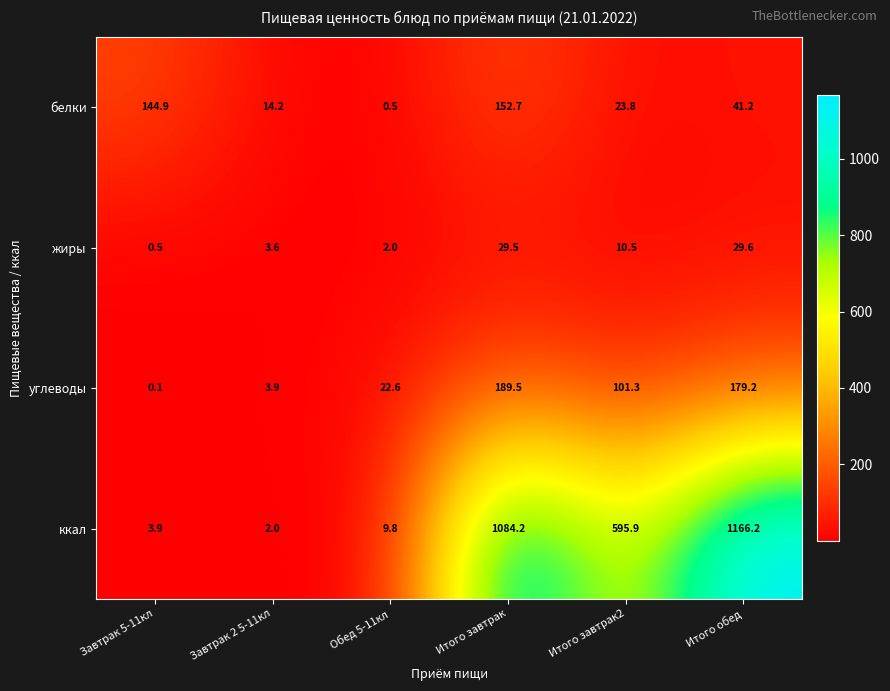

What is the spread (max minus min) of values at Обед 5-11кл?

22.1